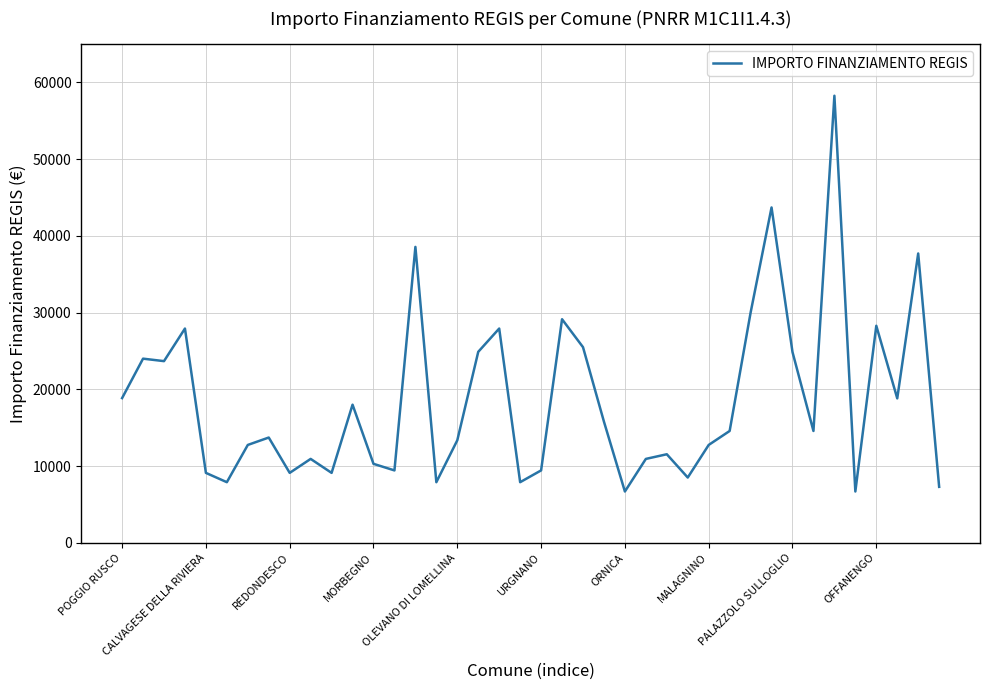

What is the difference between the maximum and minimum values?

51595